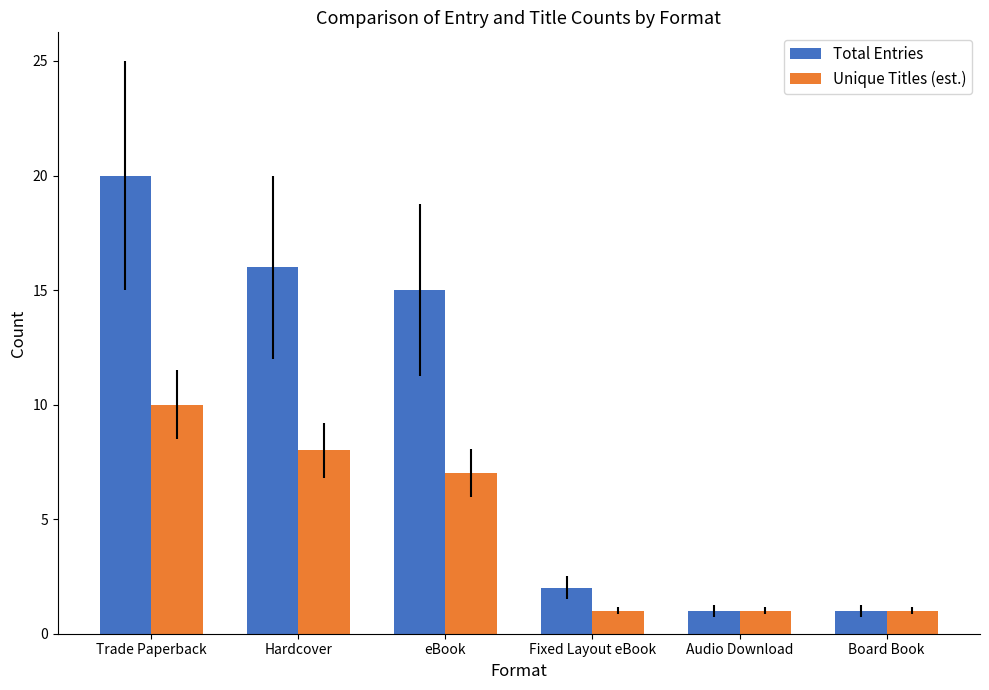

At which label does Unique Titles (est.) reach its peak?

Trade Paperback